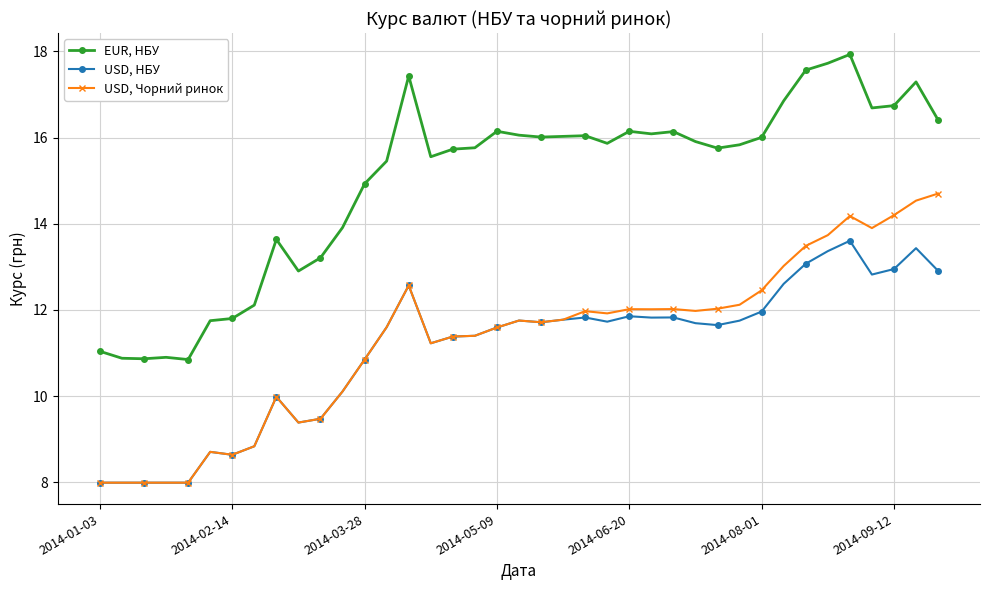

True or false: EUR, НБУ and USD, НБУ intersect in this chart.

False